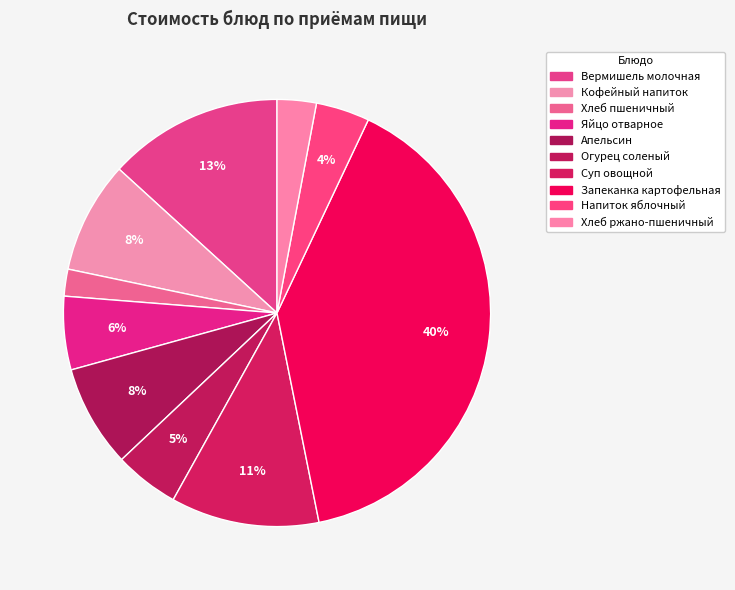

What is the smallest slice in the pie chart?

Хлеб пшеничный